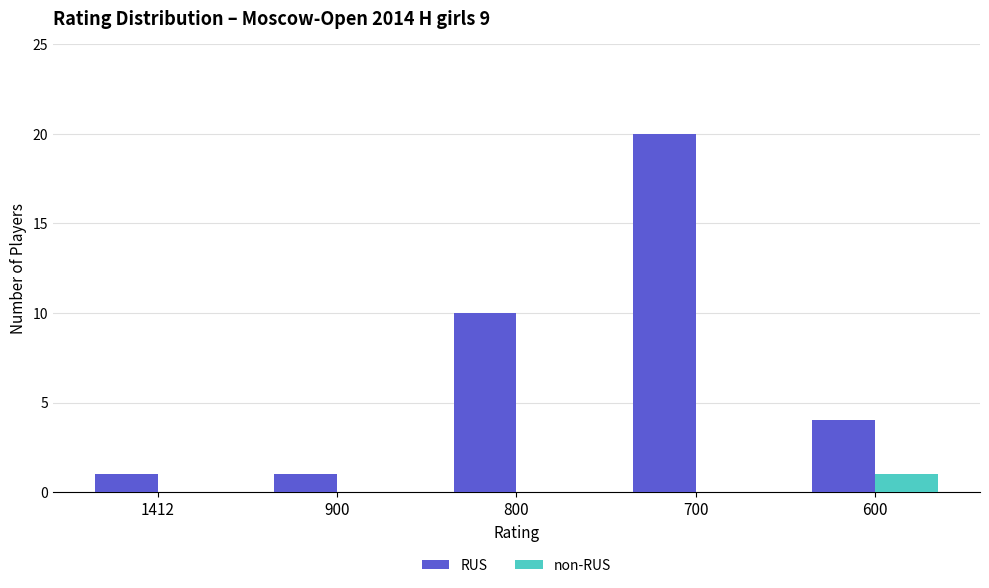

How many categories are shown in the chart?

5